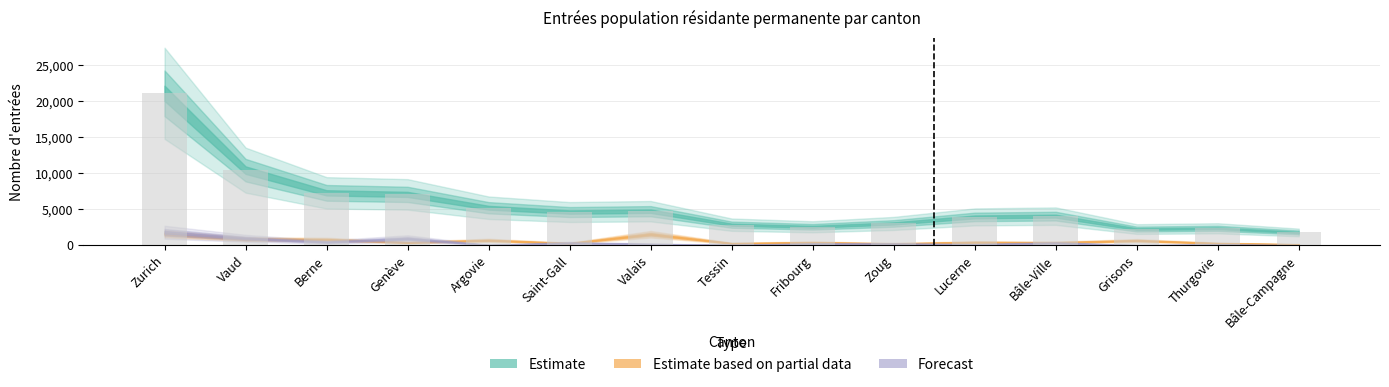

What is the label of the 3rd bar from the left?

Berne